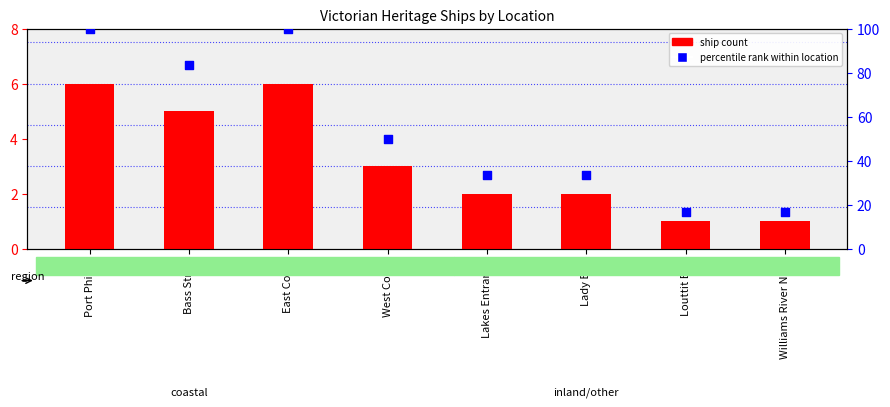

Which series has the widest spread of Y values?

percentile rank within location